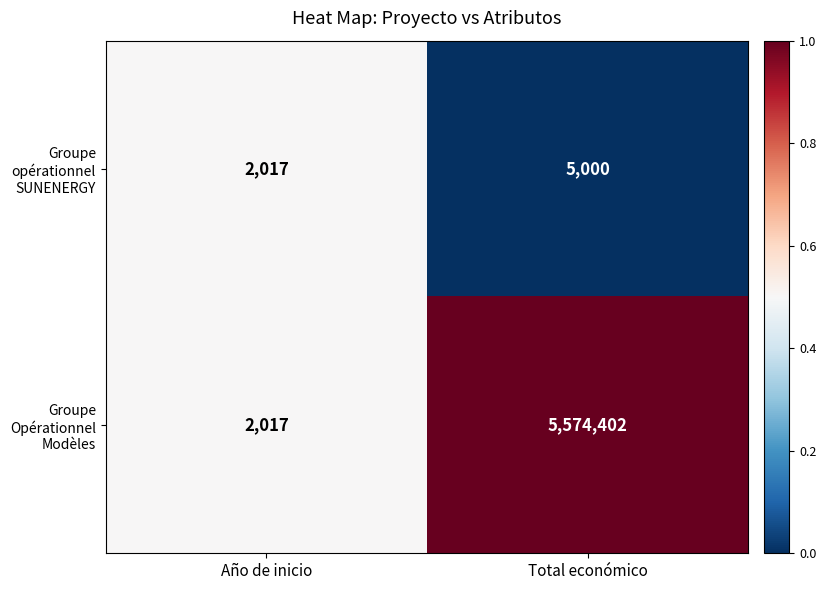

List the series in order of their overall mean, highest first.

Groupe Opérationnel Modèles, Groupe opérationnel SUNENERGY